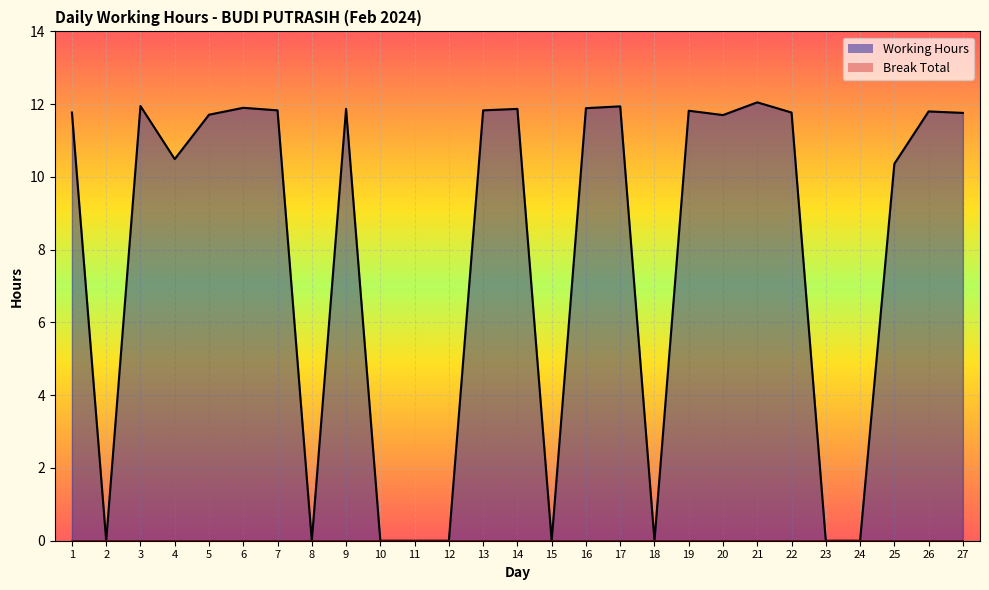

Where is Break Total_line nearest to the value 0?

1